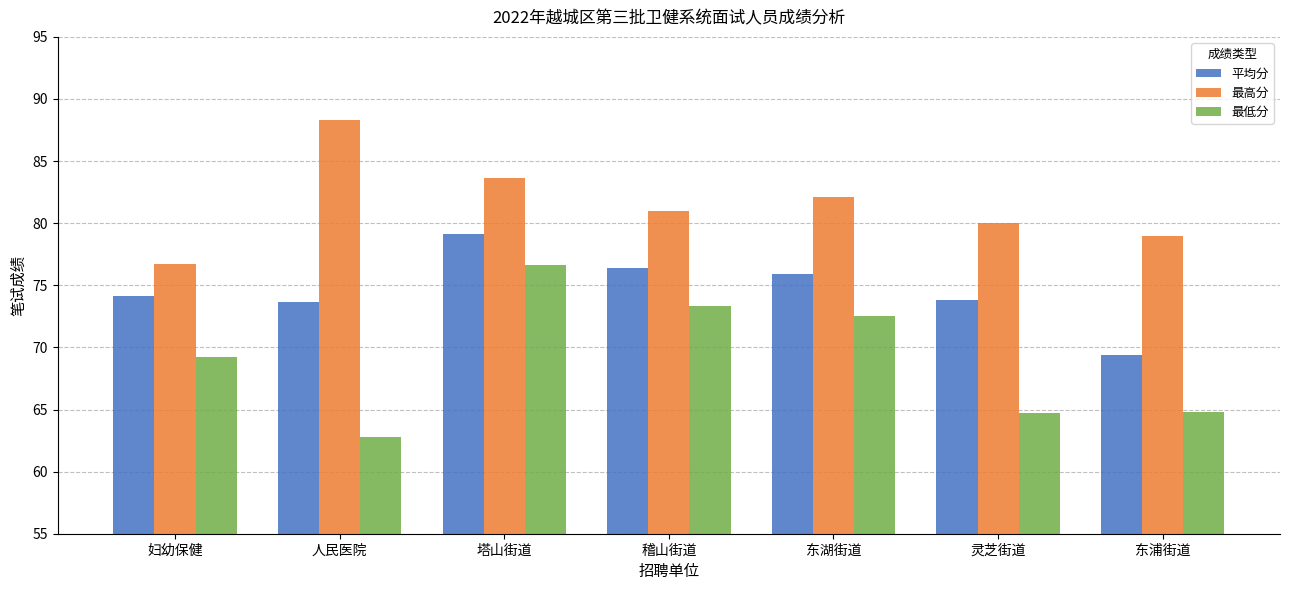

What is the sum of all 最高分 values?

570.7